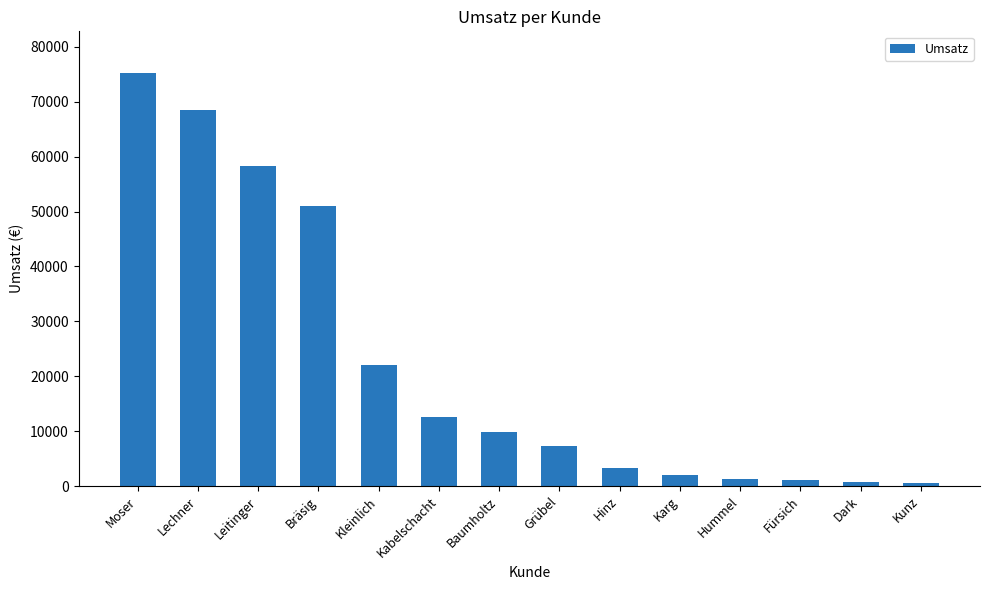

What is the label of the 8th bar from the right?

Baumholtz